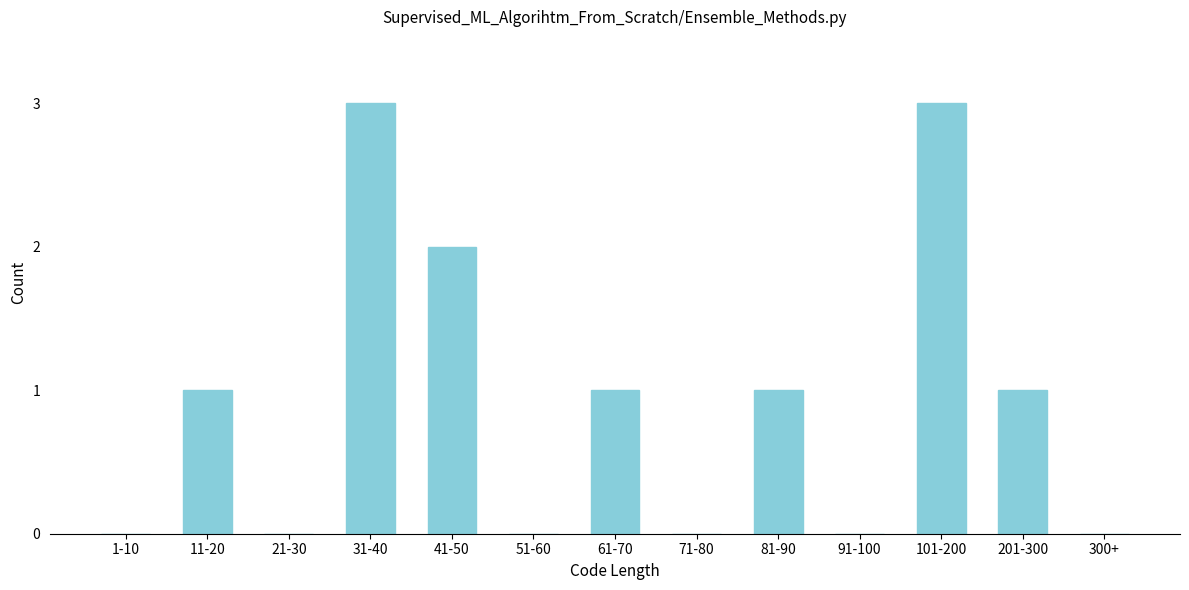

Reading left to right, transcribe all the data shown in this chart.

1-10=0	11-20=1	21-30=0	31-40=3	41-50=2	51-60=0	61-70=1	71-80=0	81-90=1	91-100=0	101-200=3	201-300=1	300+=0